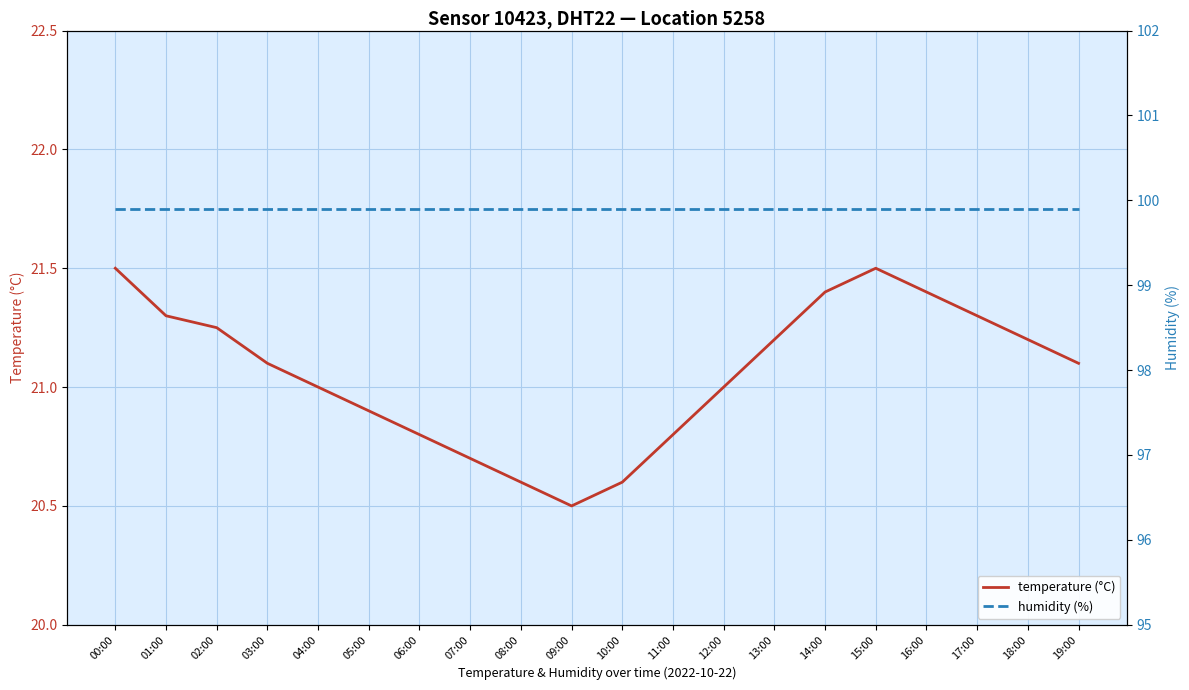

The humidity (%) series shows 99.9 at 07:00. True or false?

True